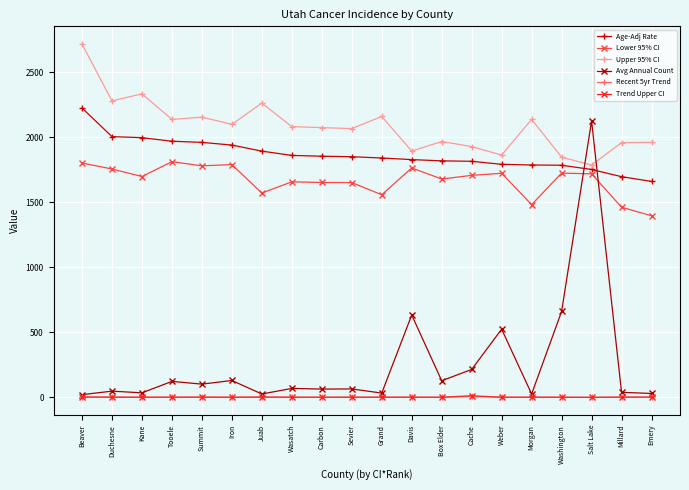

True or false: Age-Adj Rate and Recent 5yr Trend intersect in this chart.

False